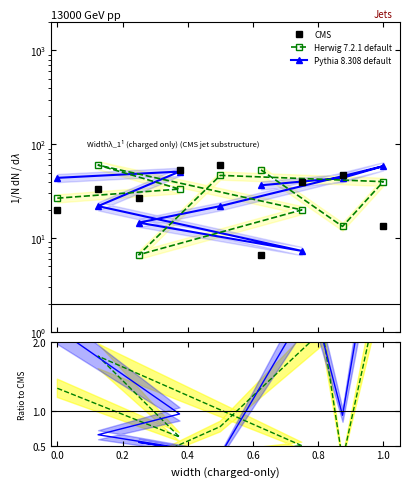

Which series has the widest spread of values?

CMS